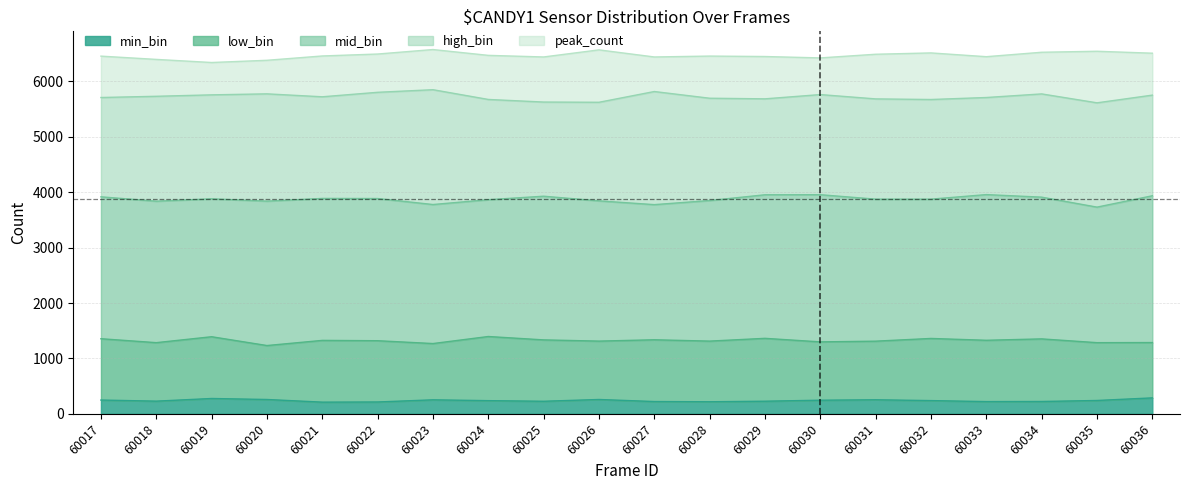

How many lines are shown in the chart?

5